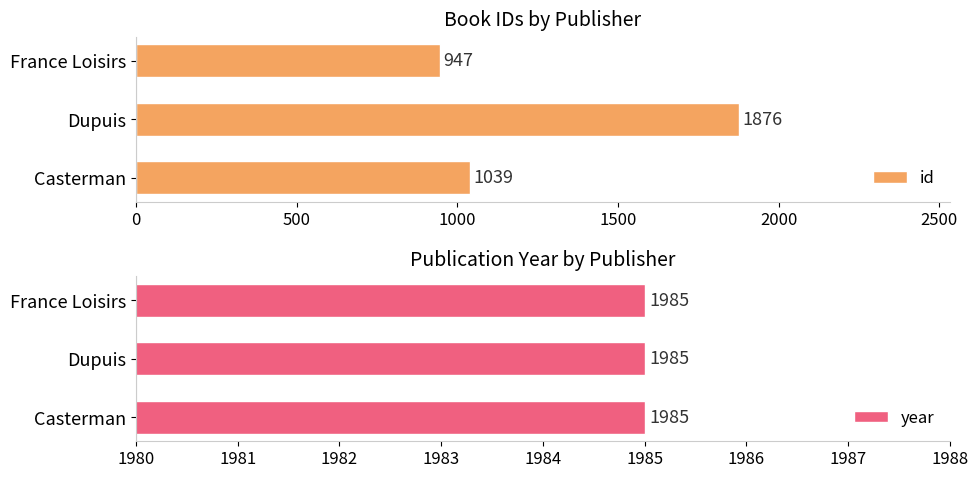

At how many categories does at least one series exceed 636?

3